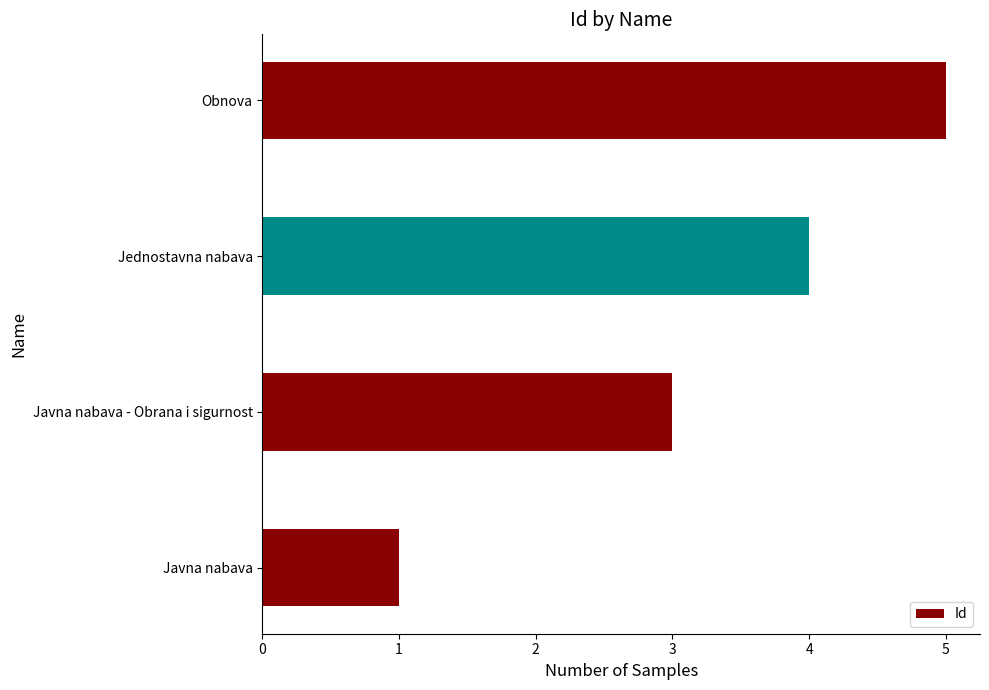

What is the approximate value at Javna nabava - Obrana i sigurnost?

3